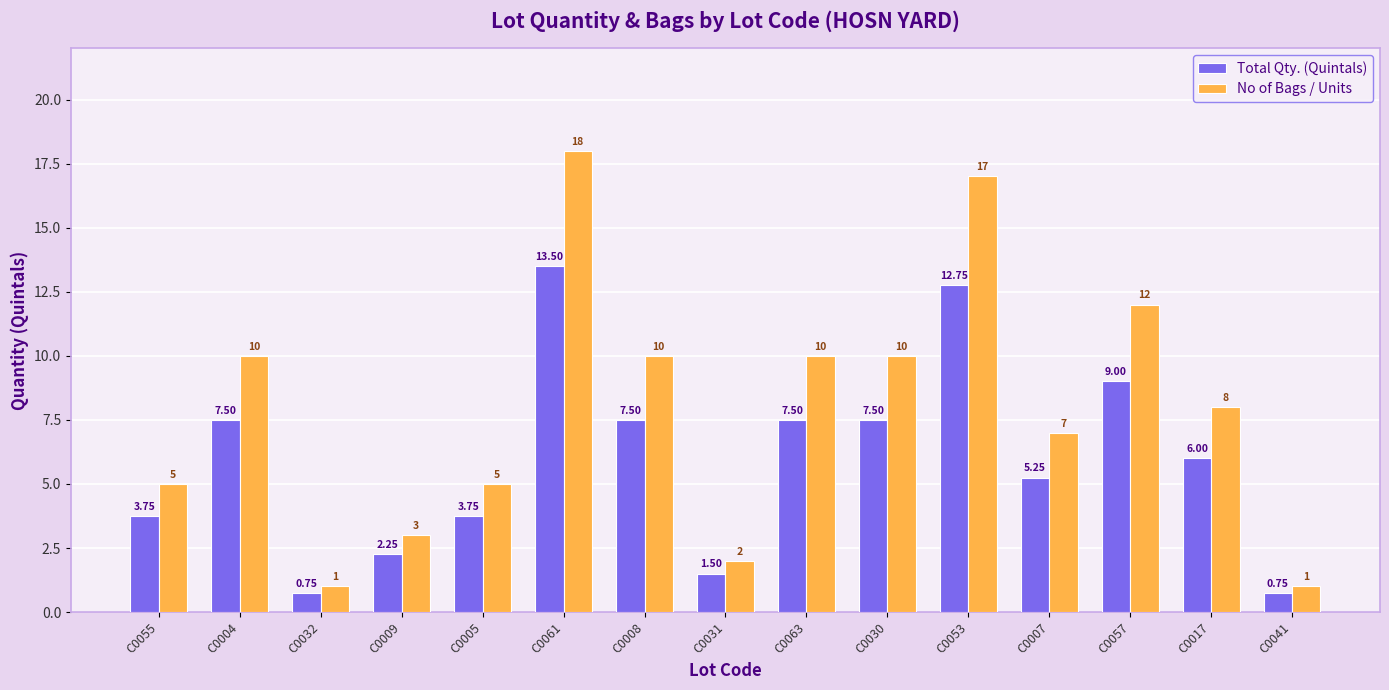

Which series has the largest total across all categories?

No of Bags / Units